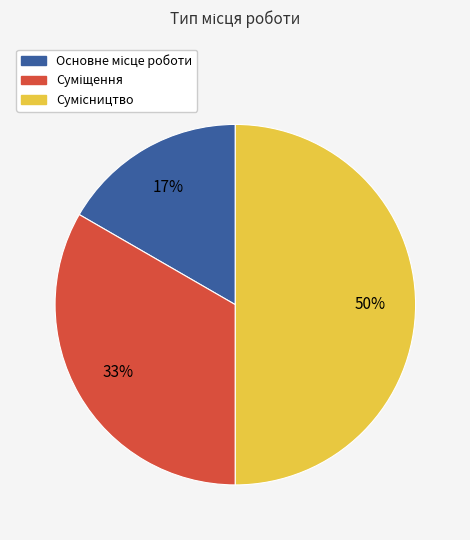

To the nearest percent, what is the average slice percentage?

33%